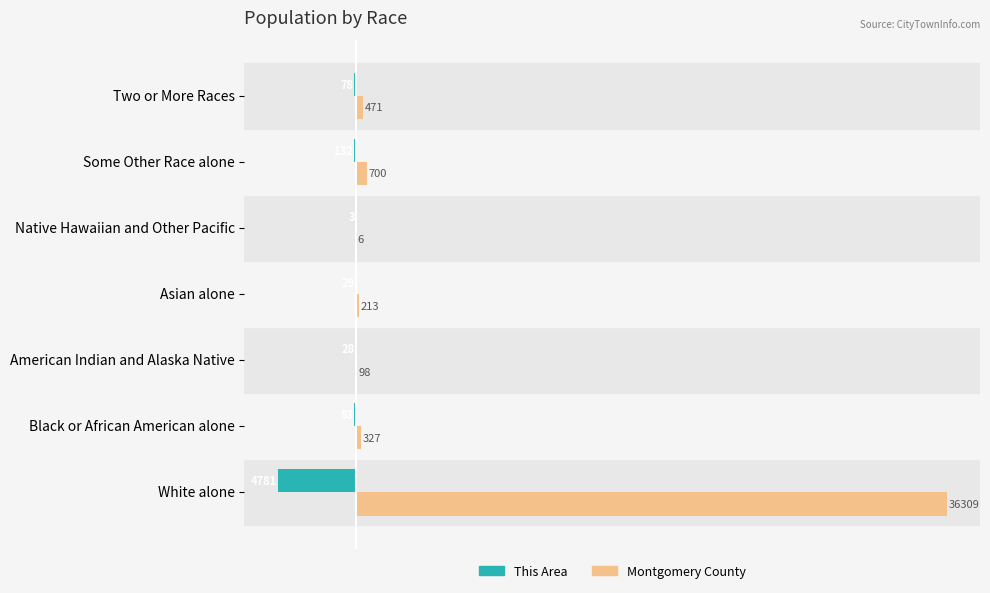

Between White alone and Native Hawaiian and Other Pacific, which series saw the biggest shift?

Montgomery County